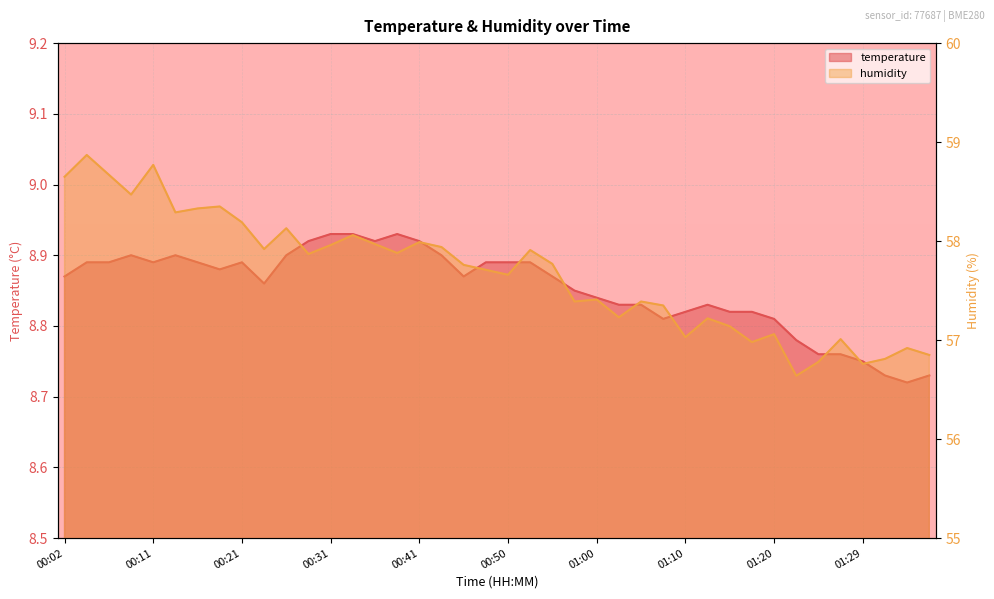

What is the smallest value displayed?

8.7